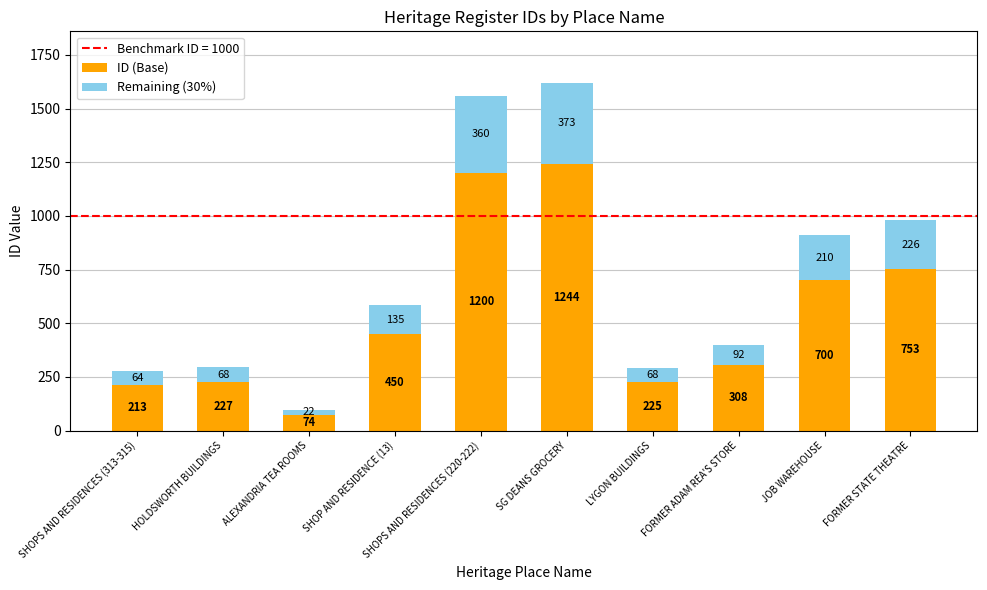

Rank the categories by ID (Base) value from highest to lowest.

SG DEANS GROCERY, SHOPS AND RESIDENCES (220-222), FORMER STATE THEATRE, JOB WAREHOUSE, SHOP AND RESIDENCE (13), FORMER ADAM REA'S STORE, HOLDSWORTH BUILDINGS, LYGON BUILDINGS, SHOPS AND RESIDENCES (313-315), ALEXANDRIA TEA ROOMS